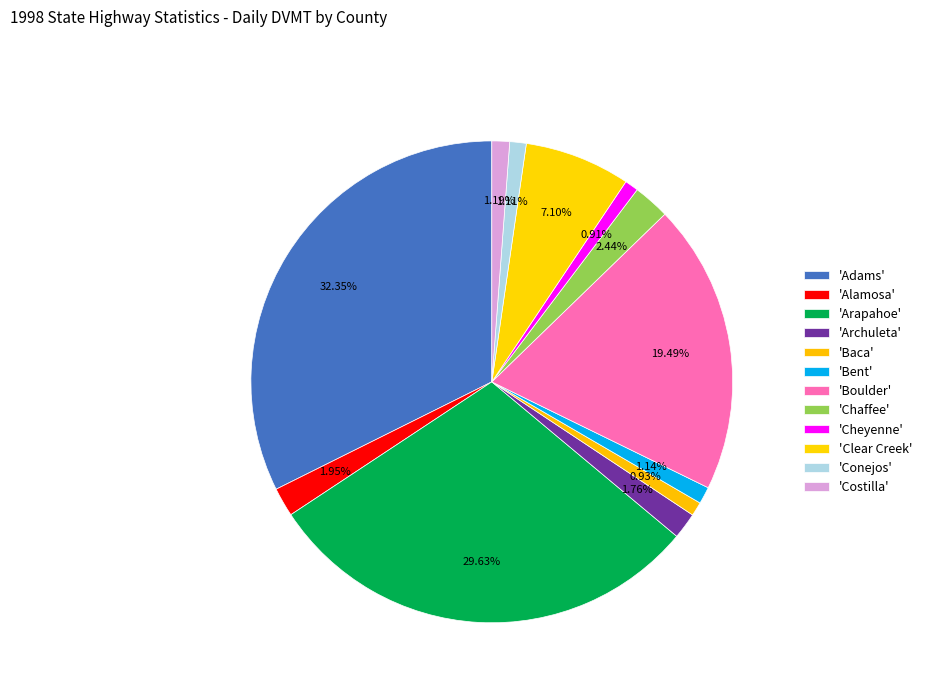

Count the number of slices in the pie.

12